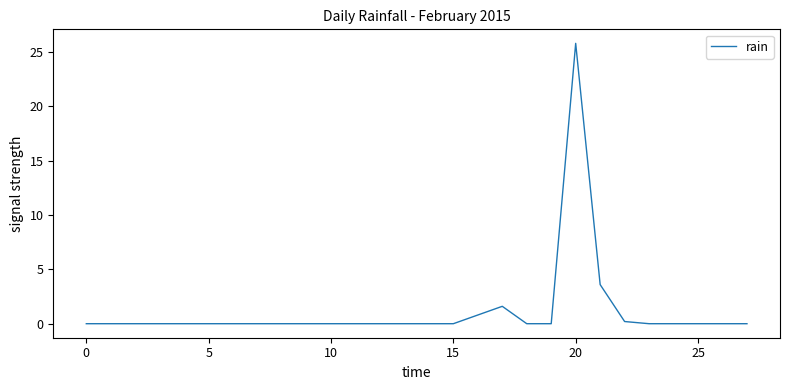

Reading left to right, extract all data points from this chart.

0.0	0.0	0.0	0.0	0.0	0.0	0.0	0.0	0.0	0.0	0.0	0.0	0.0	0.0	0.0	0.0	0.8	1.6	0.0	0.0	25.8	3.6	0.2	0.0	0.0	0.0	0.0	0.0